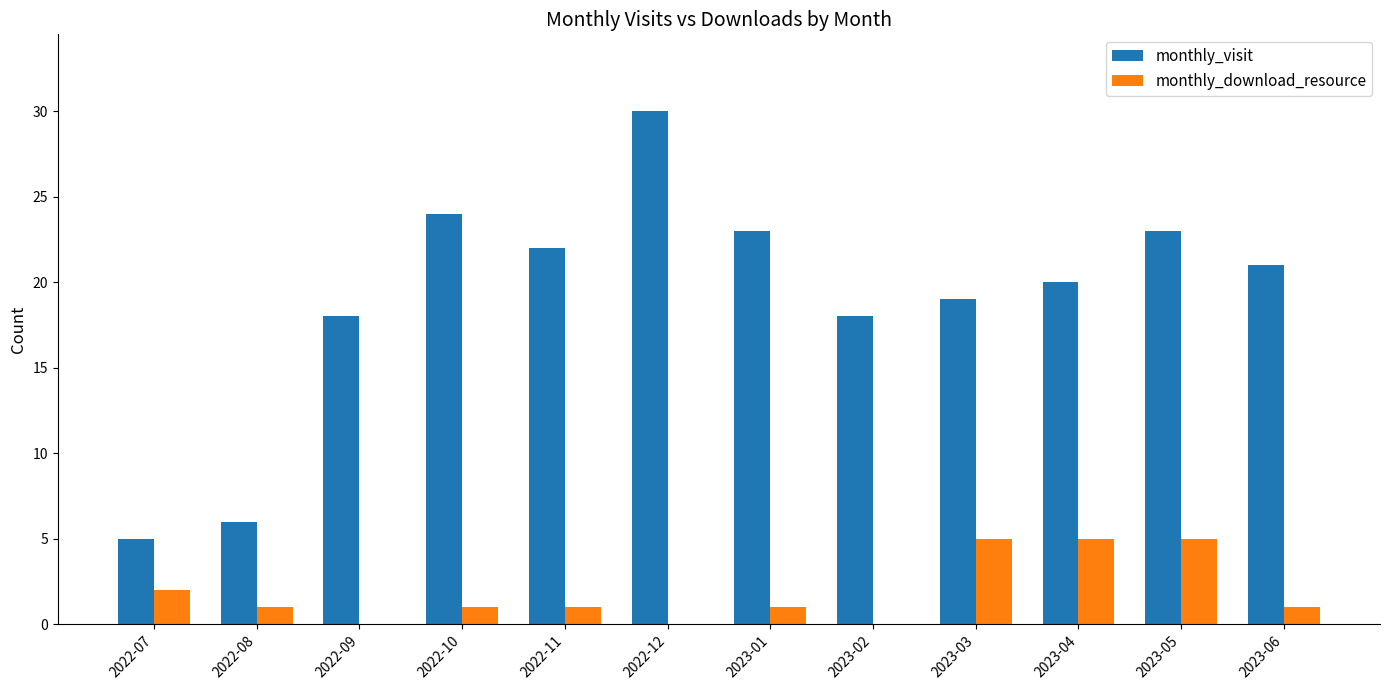

Reading left to right, transcribe all the data shown in this chart.

monthly_visit: 5	6	18	24	22	30	23	18	19	20	23	21
monthly_download_resource: 2	1	0	1	1	0	1	0	5	5	5	1